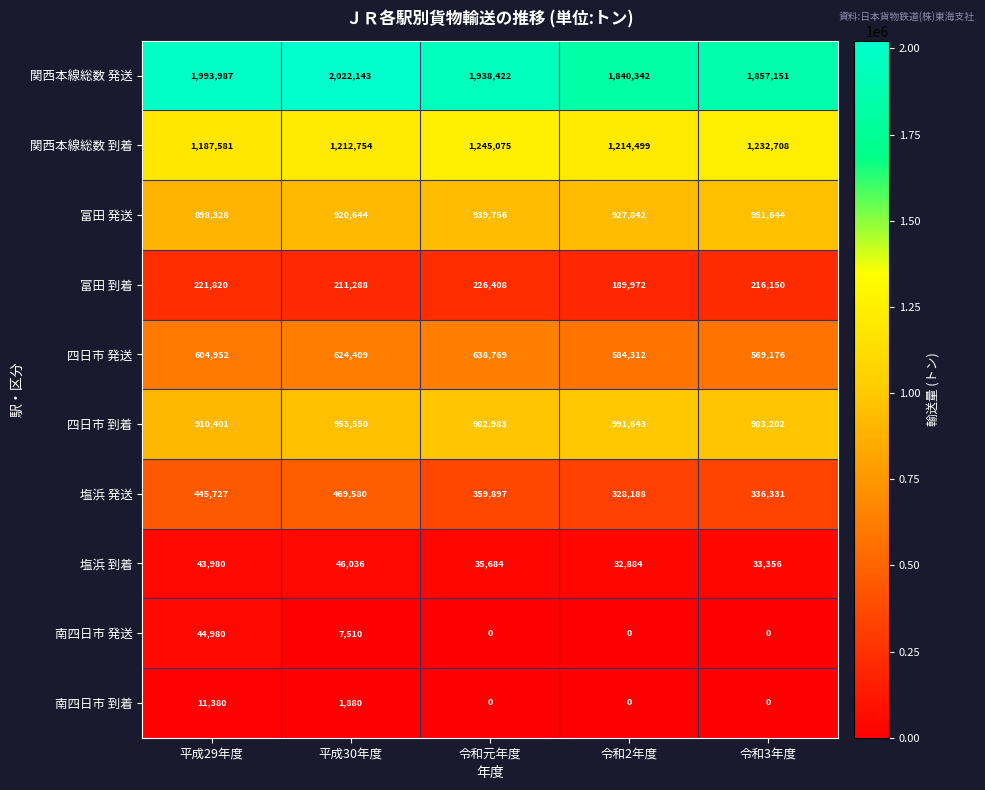

What value does the 富田 発送 series have at 令和元年度, to the nearest 50?

939750